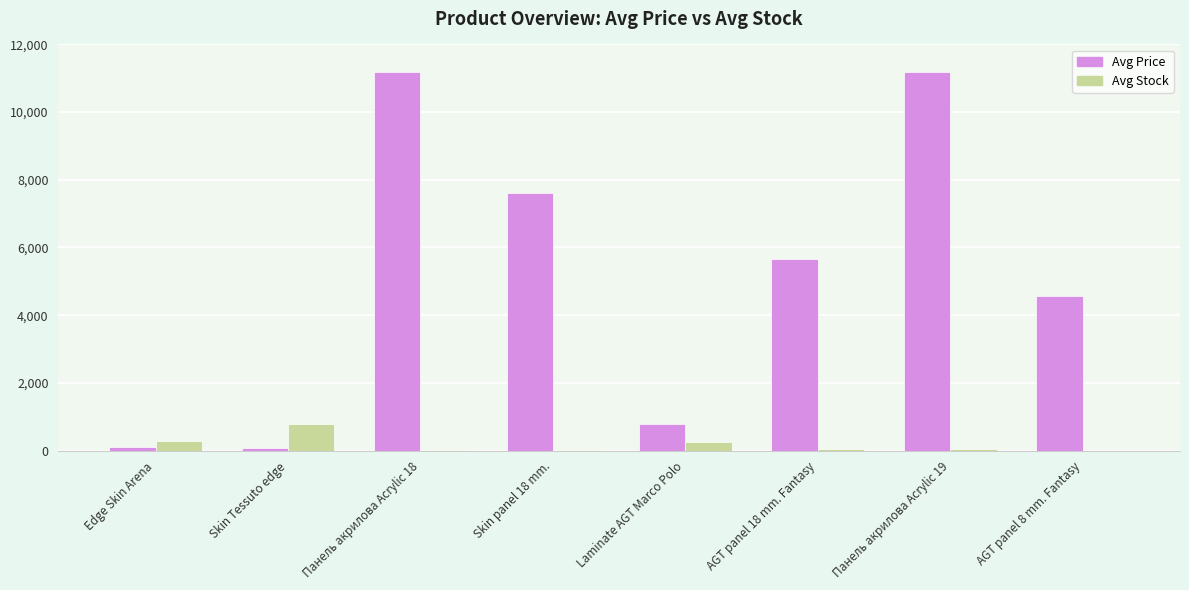

Which series changed the most between Laminate AGT Marco Polo and AGT panel 18 mm. Fantasy?

Avg Price